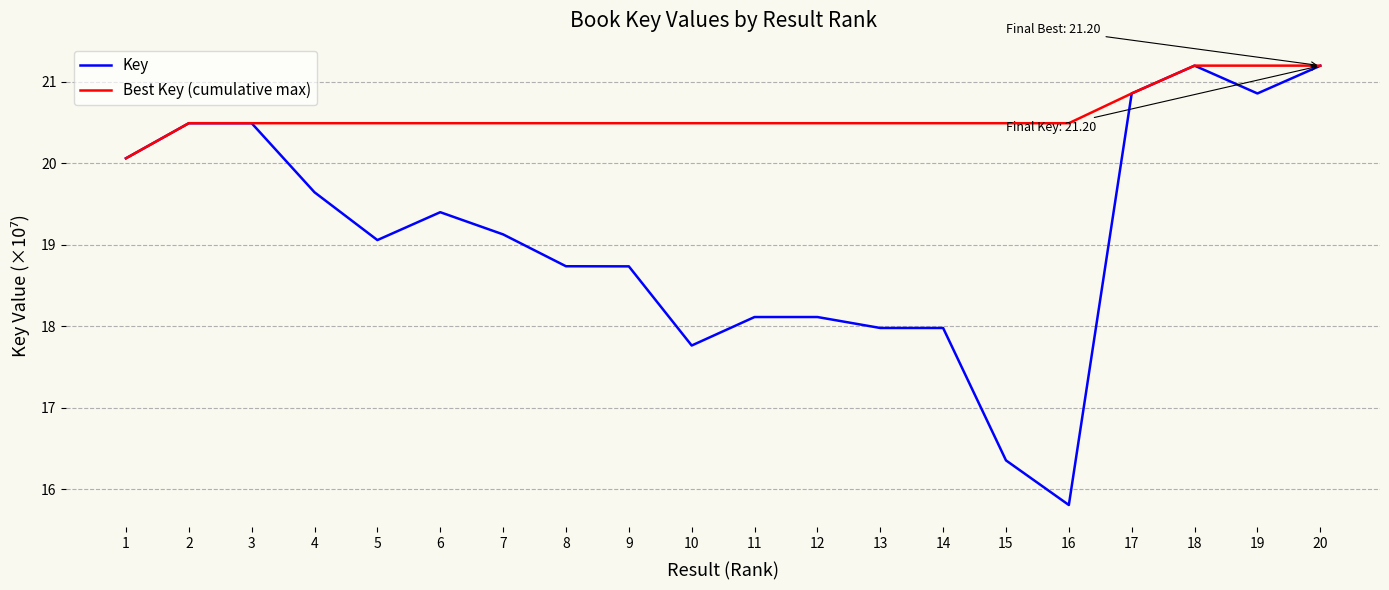

What is the minimum value for Key?

15.8